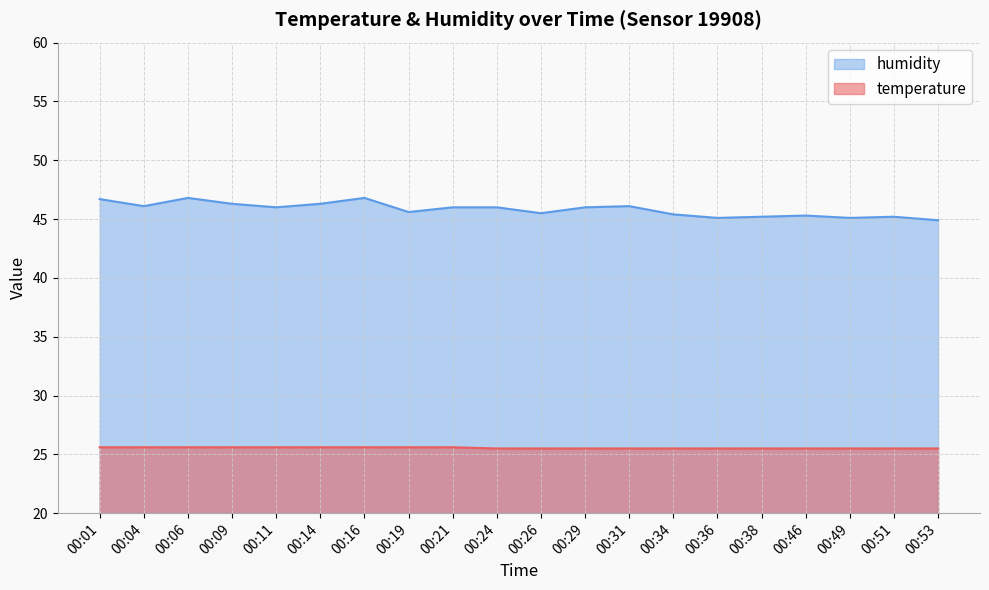

Rank the series by their average value, from lowest to highest.

temperature, humidity